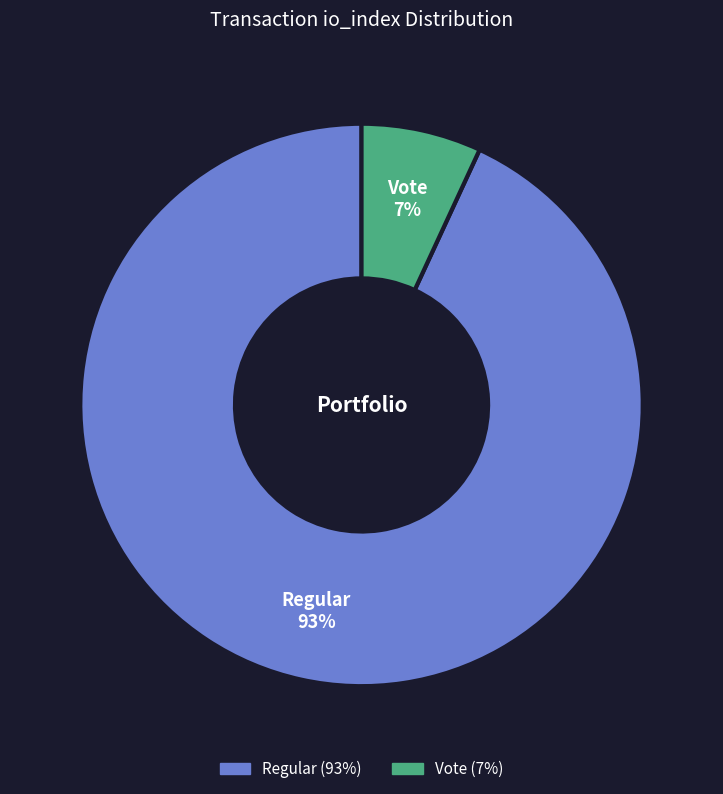

Does any single category account for the majority?

Yes